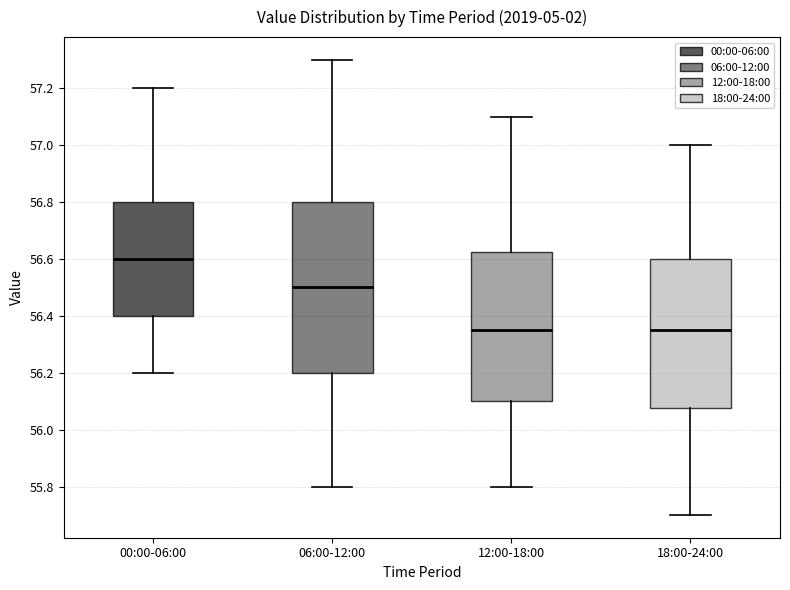

Reading left to right, transcribe this box plot: for each box, give where its median line is, the range the box spans, and where its two whiskers end, as read against the y-axis. The values are not printed on the chart, so give them approximately, as read against the axis.

00:00-06:00: median 56.60, box 56.40 to 56.80, whiskers 56.20 to 57.20
06:00-12:00: median 56.50, box 56.20 to 56.80, whiskers 55.80 to 57.30
12:00-18:00: median 56.36, box 56.10 to 56.62, whiskers 55.80 to 57.10
18:00-24:00: median 56.36, box 56.08 to 56.60, whiskers 55.70 to 57.00